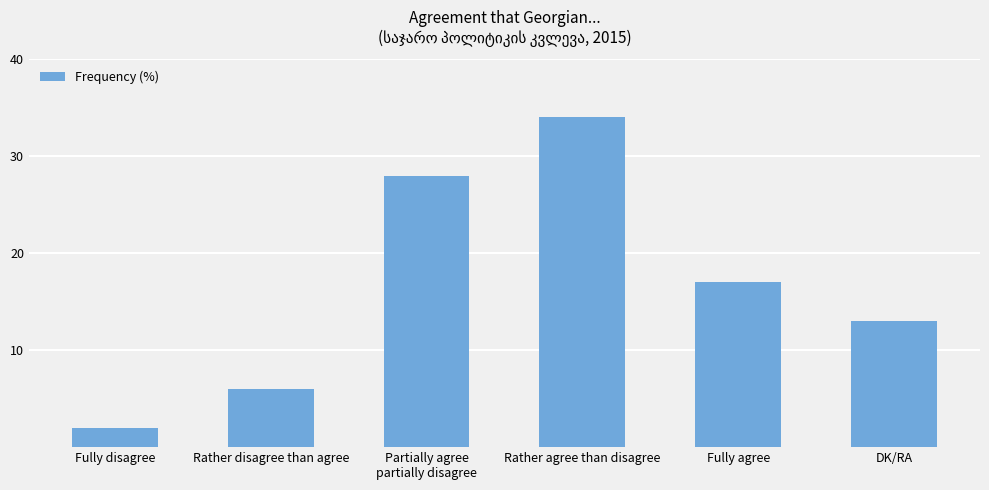

Rank the categories by value from highest to lowest.

Rather agree than disagree, Partially agree
partially disagree, Fully agree, DK/RA, Rather disagree than agree, Fully disagree